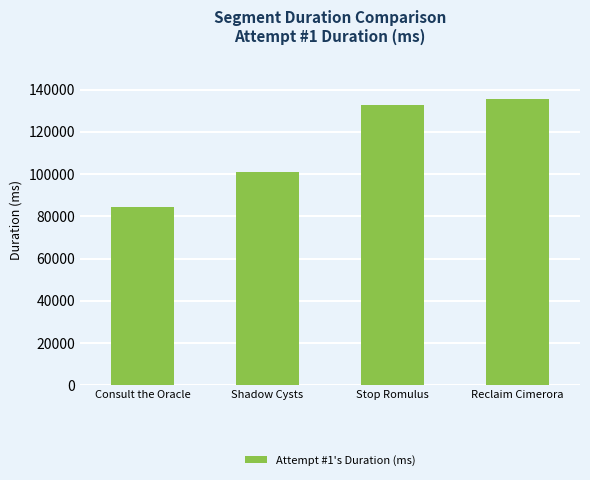

What is the smallest value displayed?

84483